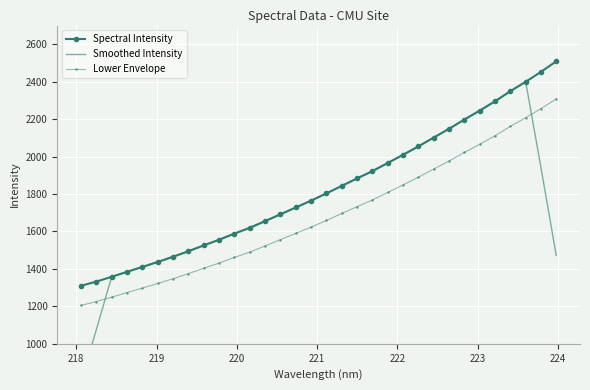

What is the average value of the Lower Envelope series?

1681.9